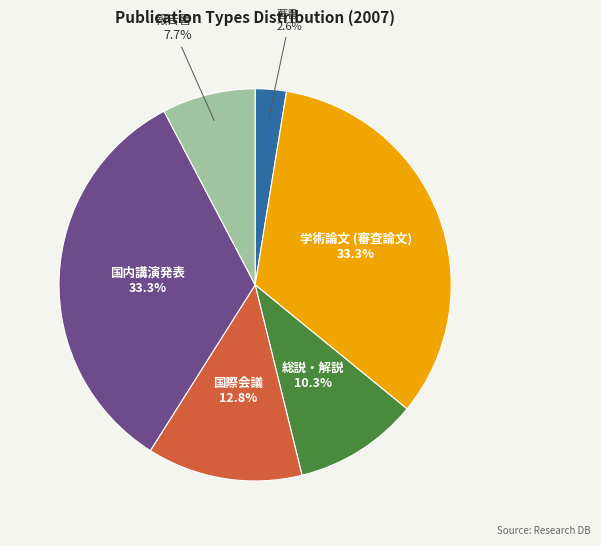

Is there a majority slice in this chart?

No